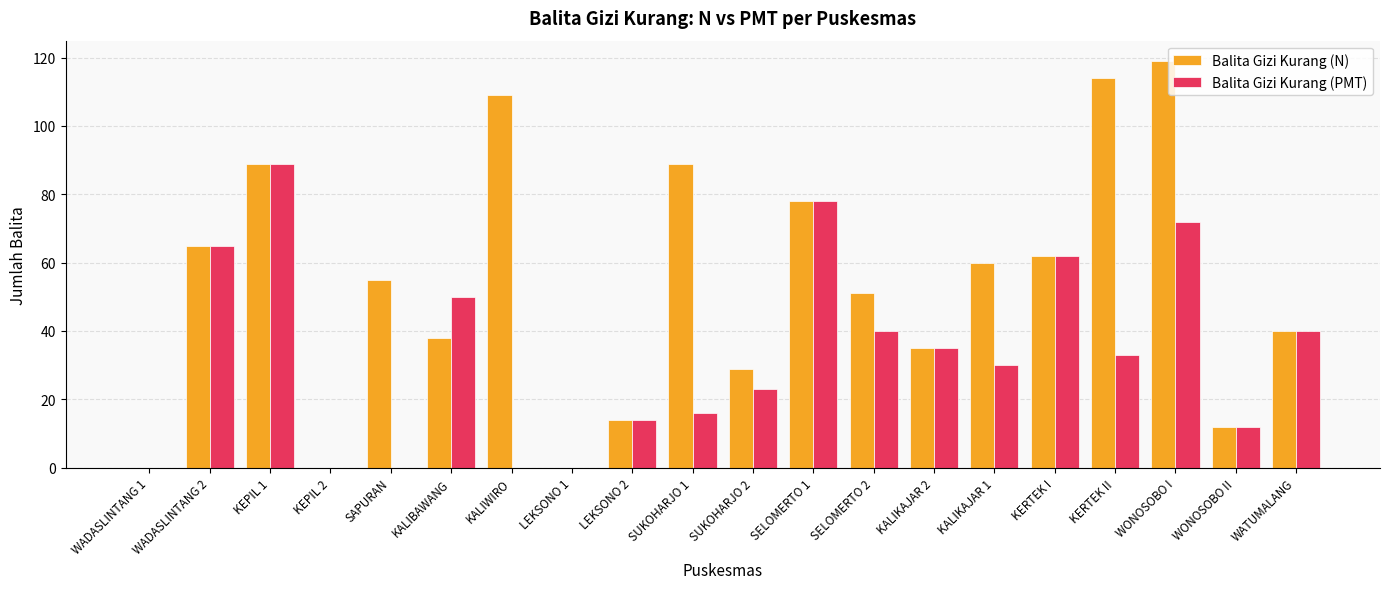

Which category has the highest value across all series?

WONOSOBO I